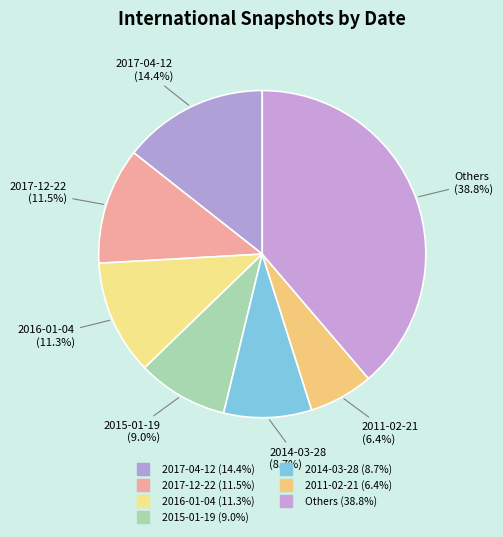

How many slices are in this pie chart?

7